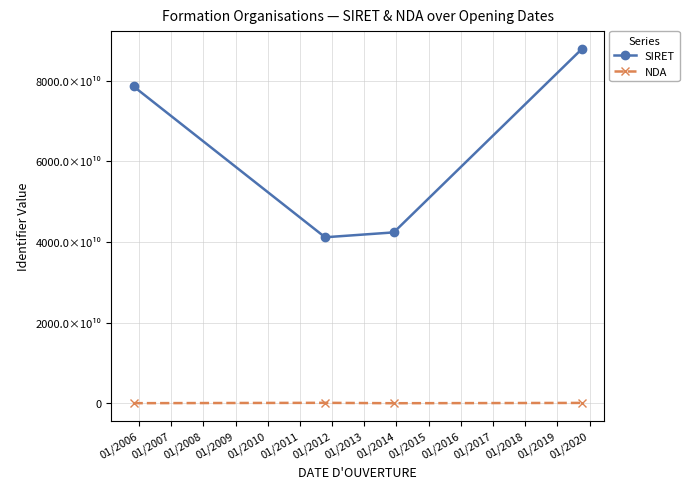

Is this an area chart (filled region under the line)?

No